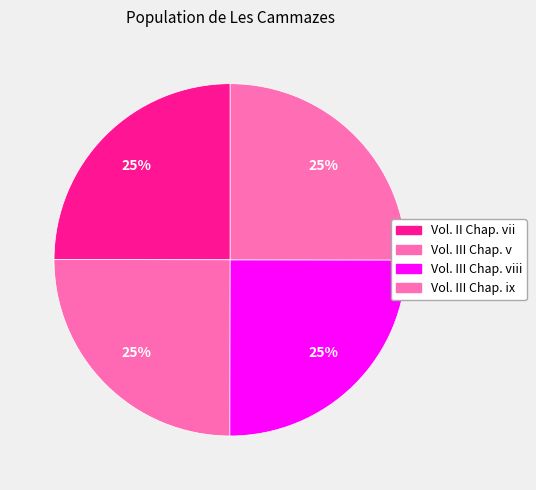

True or false: Vol. III Chap. viii accounts for 25% of the total.

True